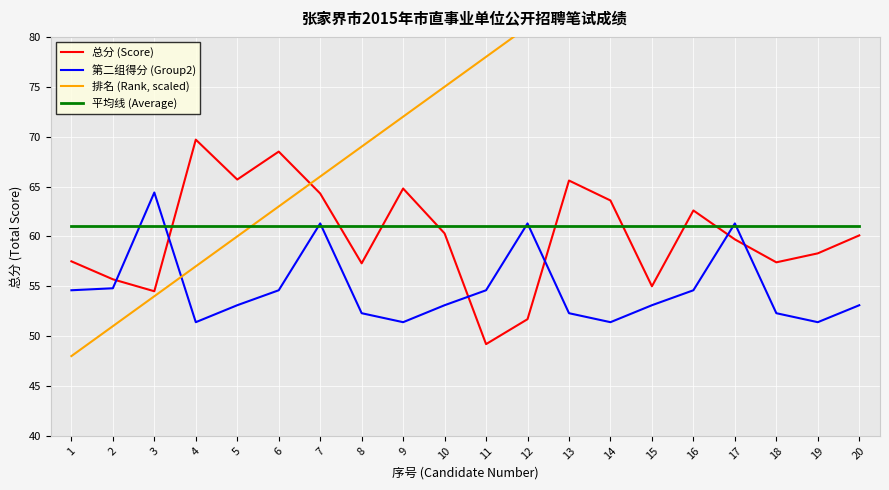

Reading right to left, what are all the values shown in this chart?

总分 (Score): 60.1	58.3	57.4	59.7	62.6	55.0	63.6	65.6	51.7	49.2	60.3	64.8	57.3	64.3	68.5	65.7	69.7	54.5	55.7	57.5
第二组得分 (Group2): 53.1	51.4	52.3	61.3	54.6	53.1	51.4	52.3	61.3	54.6	53.1	51.4	52.3	61.3	54.6	53.1	51.4	64.4	54.8	54.6
排名 (Rank, scaled): 105.0	102.0	99.0	96.0	93.0	90.0	87.0	84.0	81.0	78.0	75.0	72.0	69.0	66.0	63.0	60.0	57.0	54.0	51.0	48.0
平均线 (Average): 61.0	61.0	61.0	61.0	61.0	61.0	61.0	61.0	61.0	61.0	61.0	61.0	61.0	61.0	61.0	61.0	61.0	61.0	61.0	61.0